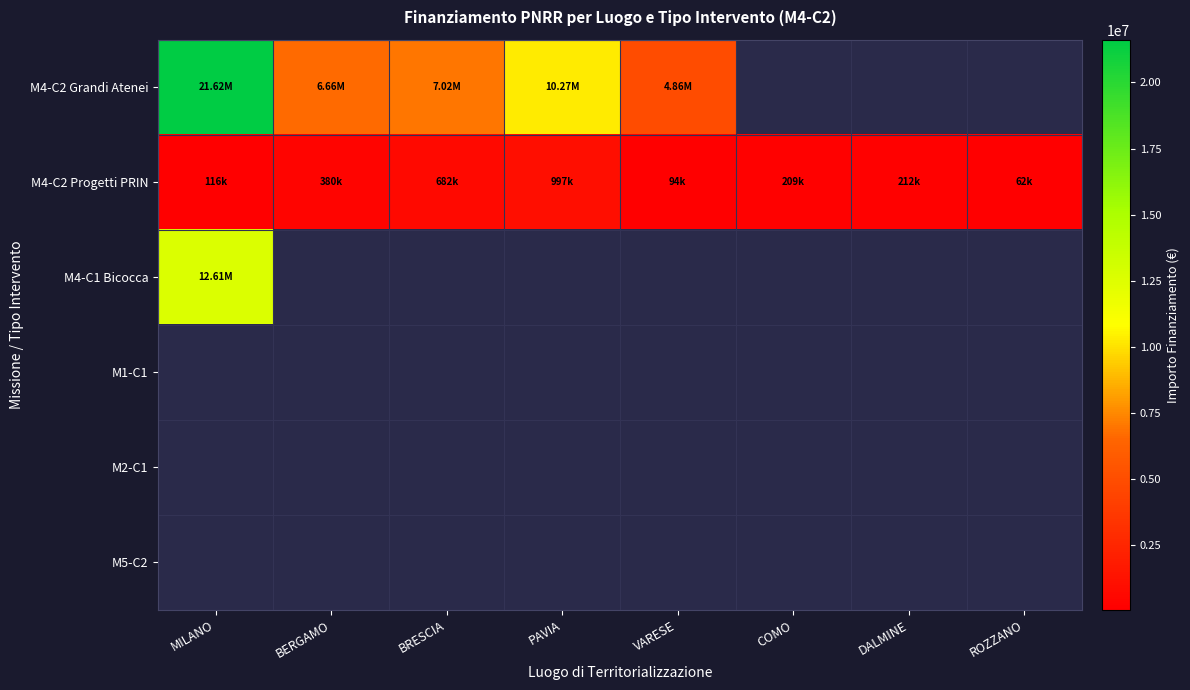

At how many categories does at least one series exceed 8464120?

2